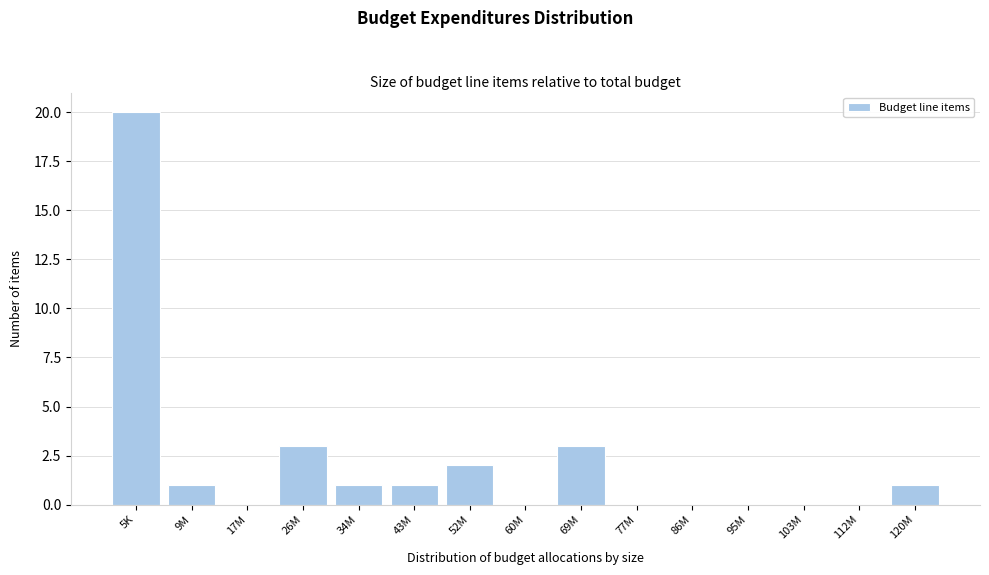

Reading left to right, what are all the values shown in this chart?

5K=20	9M=1	17M=0	26M=3	34M=1	43M=1	52M=2	60M=0	69M=3	77M=0	86M=0	95M=0	103M=0	112M=0	120M=1